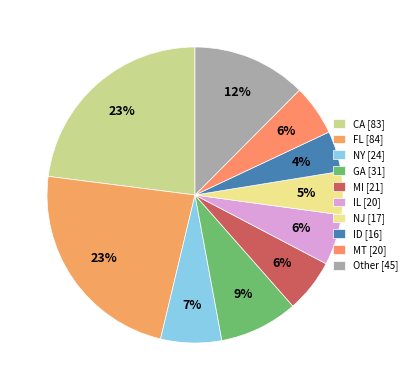

What percentage is the NJ slice, to the nearest percent?

5%